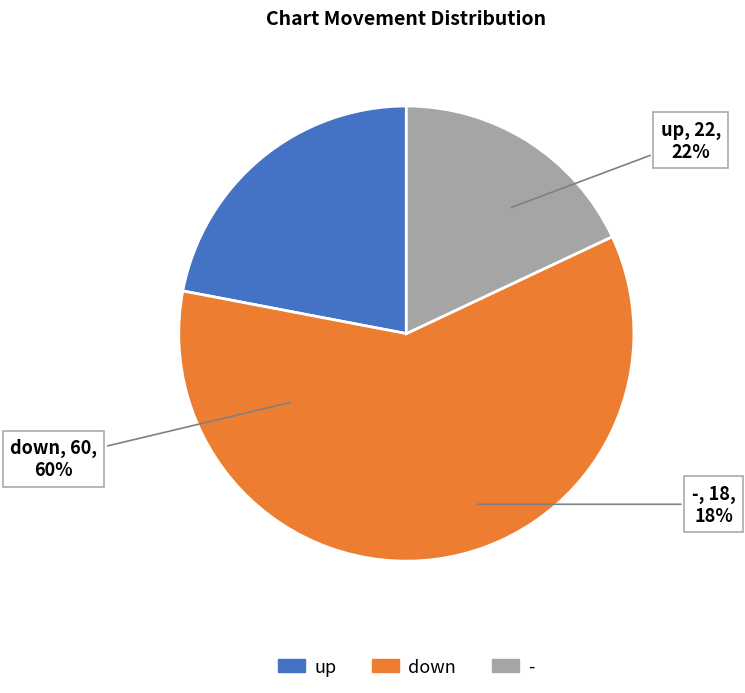

To the nearest percent, what is the average slice percentage?

33%